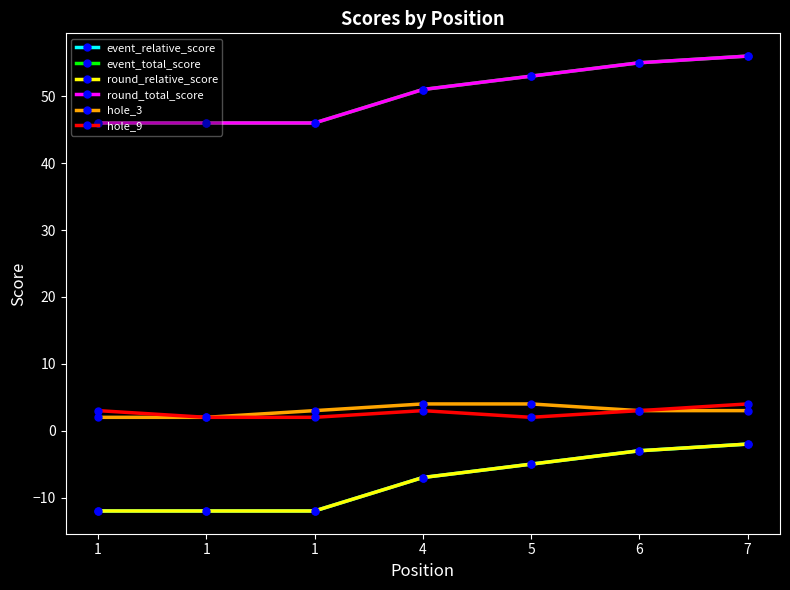

Is the value of event_total_score at 6 greater than the value of event_relative_score at 1?

Yes